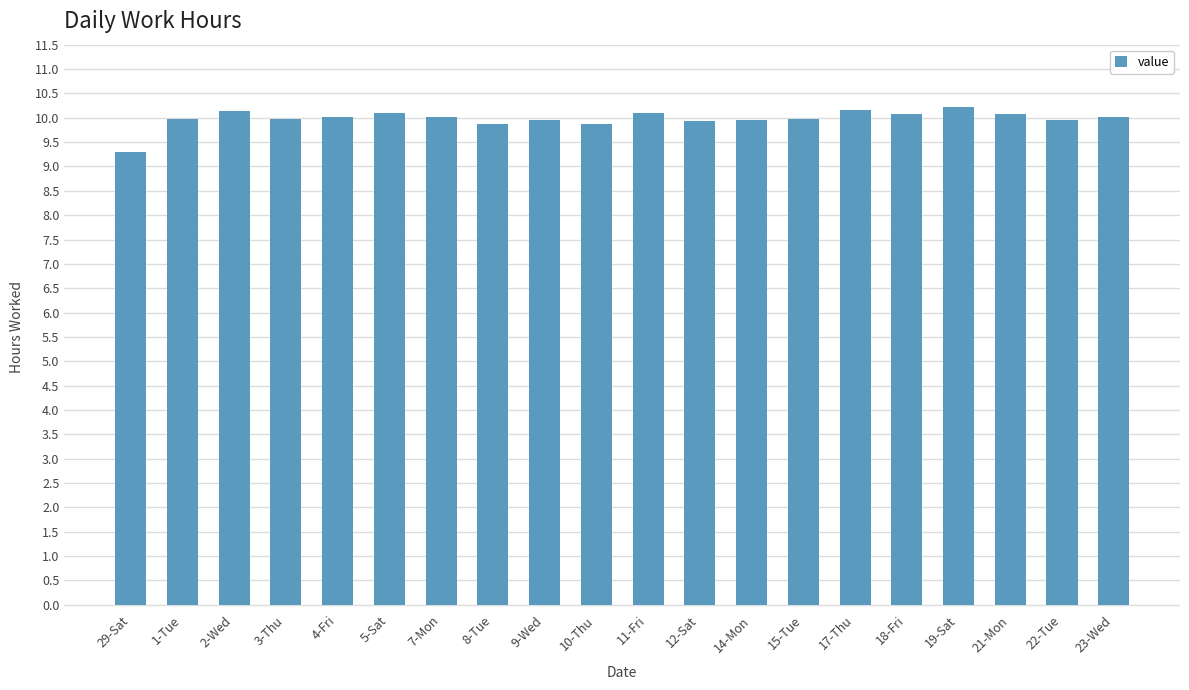

The value at 17-Thu is 14.6. True or false?

False